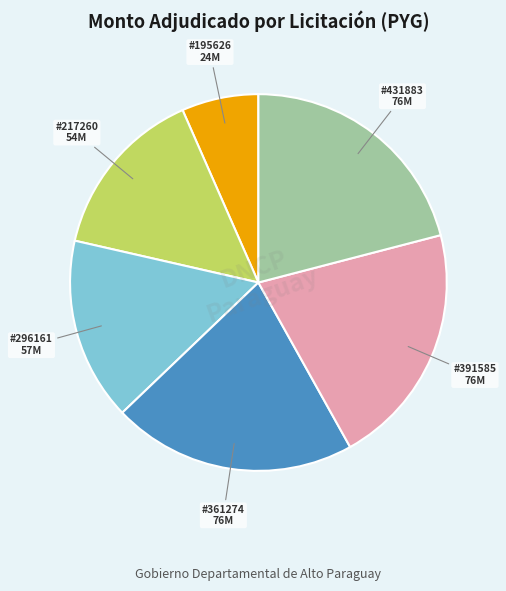

Does any single category account for the majority?

No